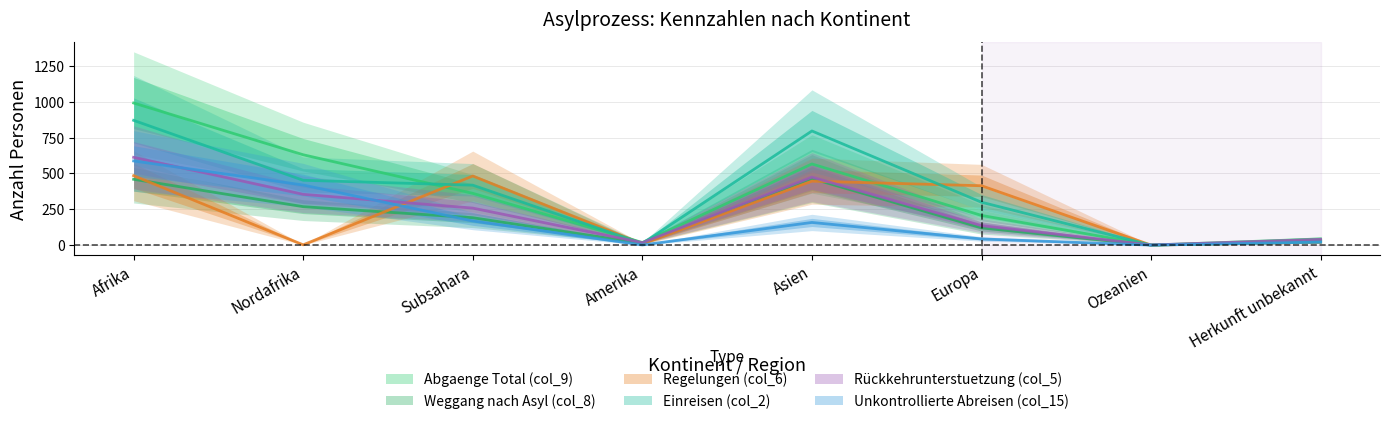

True or false: Abgaenge Total (col_9) and Weggang nach Asyl (col_8) intersect in this chart.

False